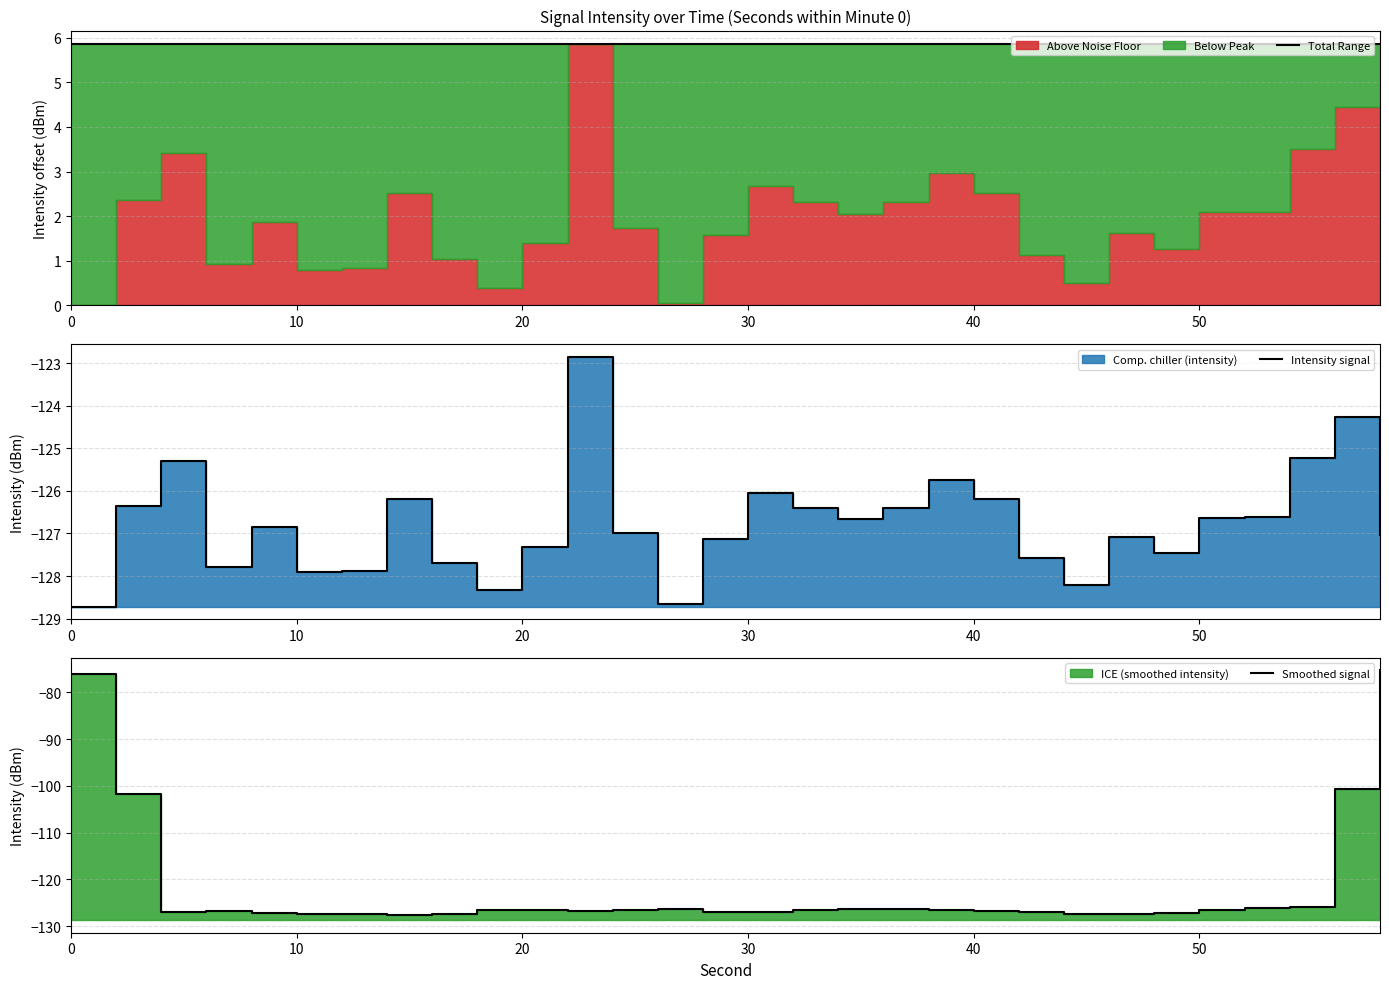

How many data points in Intensity signal are above -126?

5